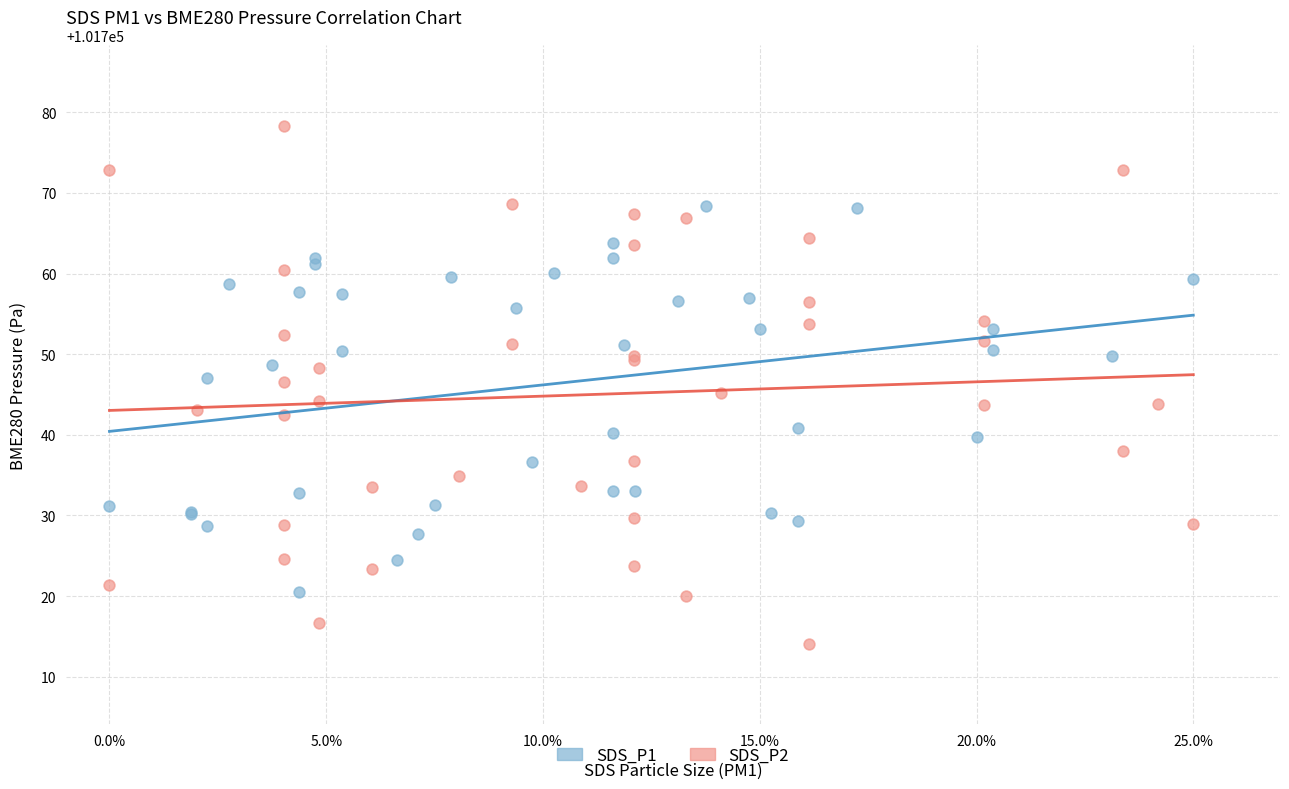

Which series reaches the maximum Y coordinate?

SDS_P2